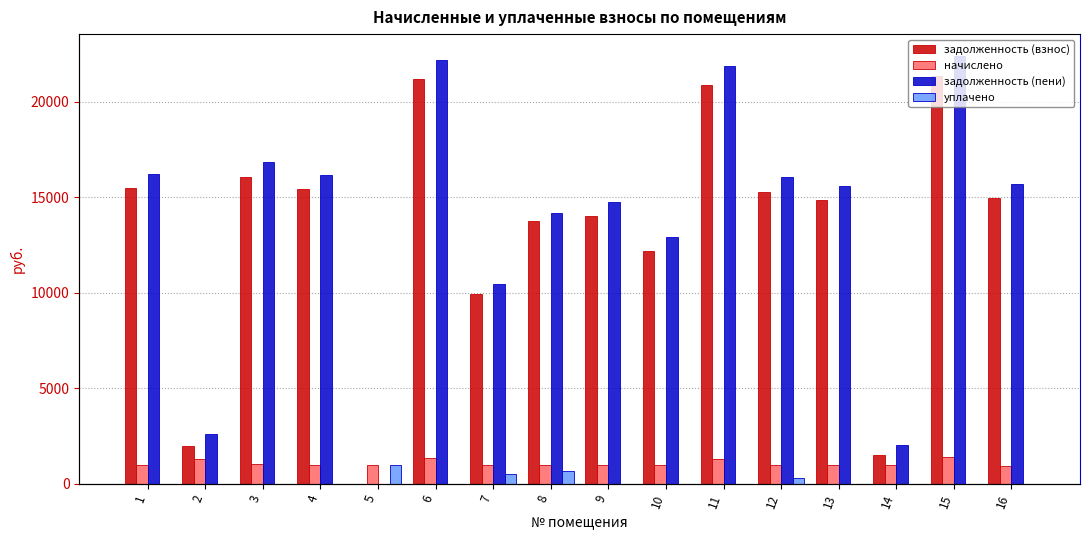

Reading left to right, extract all data points from this chart.

задолженность (взнос): 1=15480.6	2=1974.8	3=16080.8	4=15425.5	5=0.0	6=21172.2	7=9952.0	8=13778.9	9=14038.4	10=12215.1	11=20869.7	12=15304.4	13=14858.4	14=1516.6	15=21360.2	16=14974.4
начислено: 1=976.6	2=1316.5	3=1014.4	4=973.1	5=979.4	6=1335.6	7=1004.9	8=1008.7	9=960.4	10=998.5	11=1316.5	12=984.5	13=995.6	14=1003.6	15=1389.7	16=944.5
задолженность (пени): 1=16237.3	2=2633.0	3=16866.8	4=16179.4	5=0.0	6=22207.0	7=10466.9	8=14187.0	9=14765.7	10=12934.0	11=21889.8	12=16061.0	13=15615.9	14=2048.4	15=22426.4	16=15706.2
уплачено: 1=0.0	2=0.0	3=0.0	4=0.0	5=979.4	6=0.0	7=502.4	8=658.2	9=0.0	10=0.0	11=0.0	12=300.0	13=0.0	14=0.0	15=0.0	16=0.0